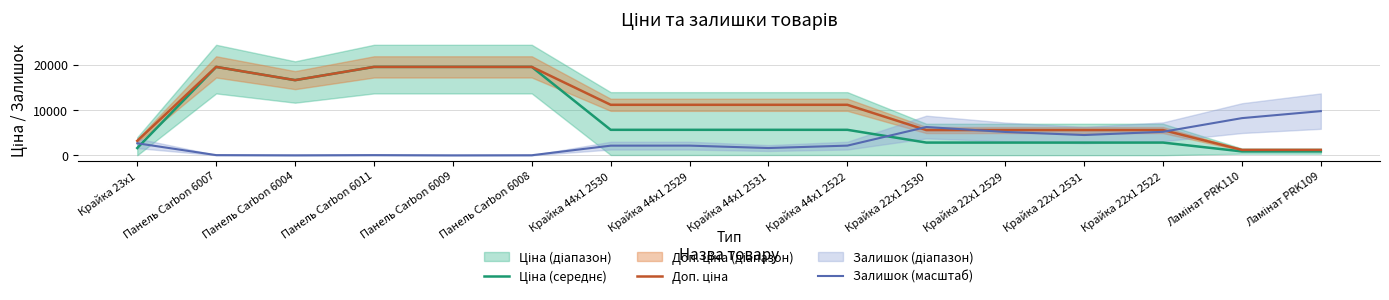

Is the value of Доп. ціна at Крайка 23x1 greater than the value of Ціна (середнє) at Ламінат PRK109?

Yes